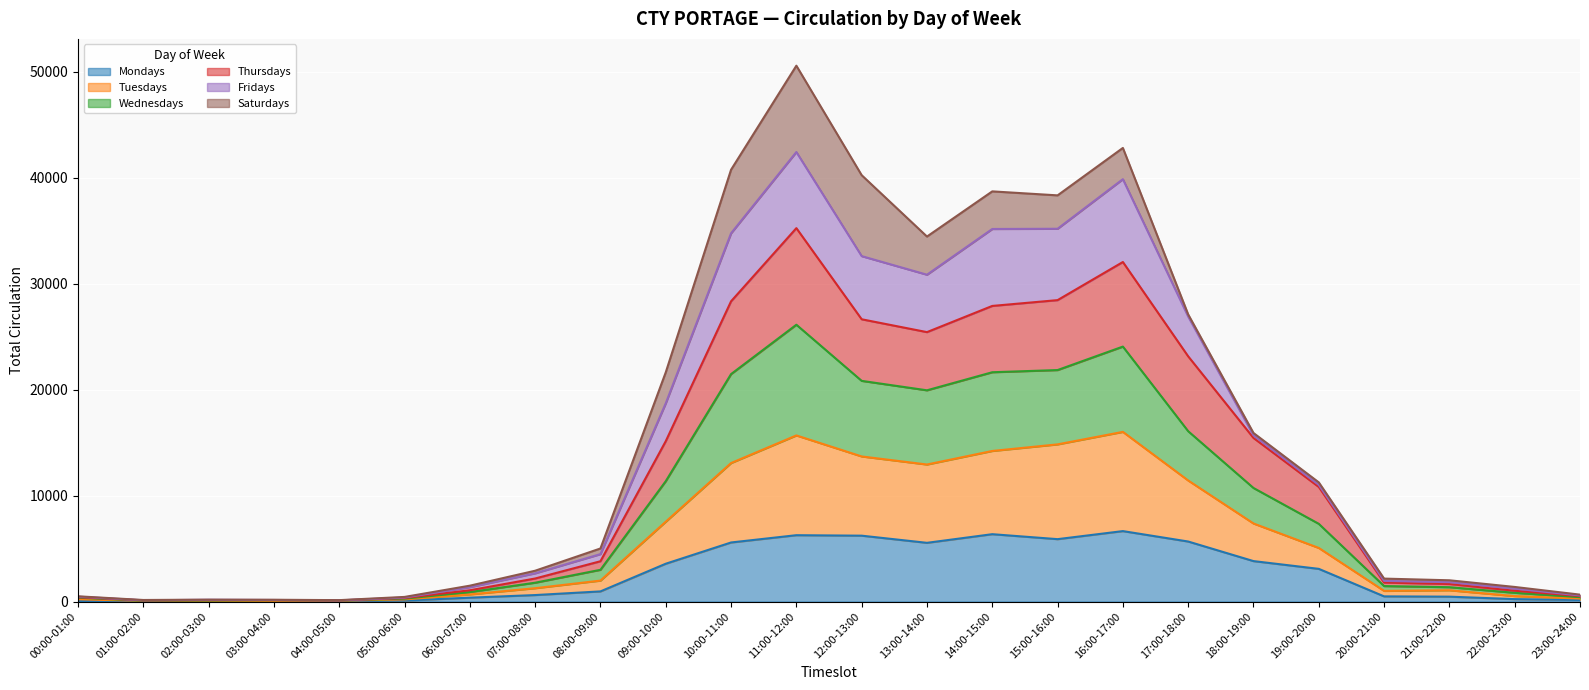

True or false: Wednesdays and Mondays intersect in this chart.

False